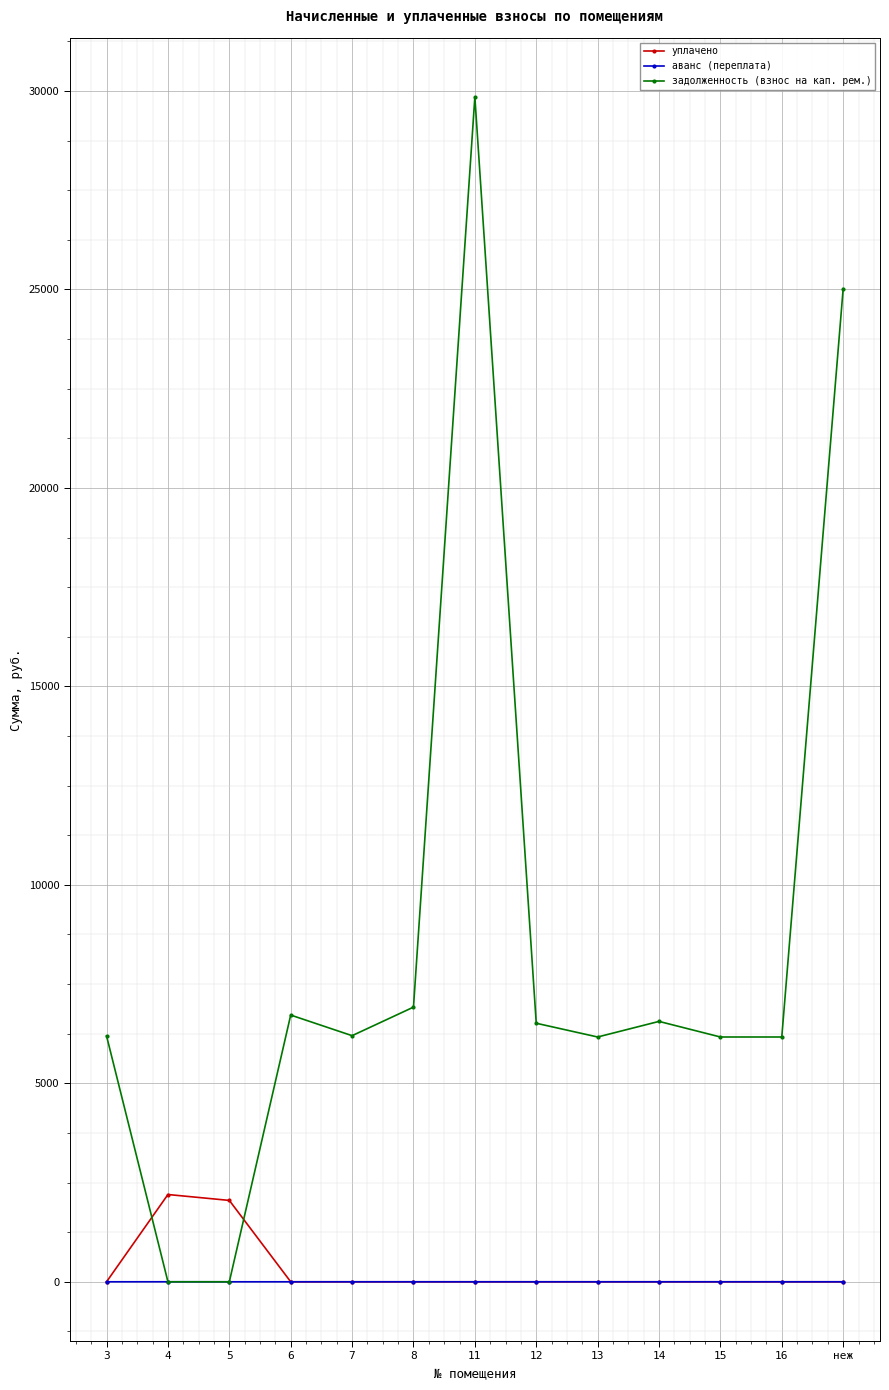

The уплачено series shows 0.0 at 14. True or false?

True